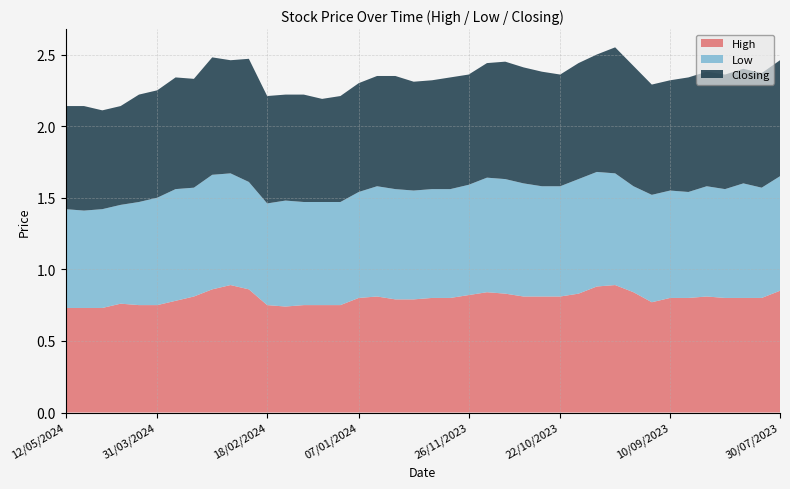

Reading right to left, extract all data points from this chart.

High: 30/07/2023=0.8	06/08/2023=0.8	13/08/2023=0.8	20/08/2023=0.8	27/08/2023=0.8	03/09/2023=0.8	10/09/2023=0.8	17/09/2023=0.8	24/09/2023=0.8	01/10/2023=0.9	08/10/2023=0.9	15/10/2023=0.8	22/10/2023=0.8	29/10/2023=0.8	05/11/2023=0.8	12/11/2023=0.8	19/11/2023=0.8	26/11/2023=0.8	03/12/2023=0.8	10/12/2023=0.8	17/12/2023=0.8	24/12/2023=0.8	31/12/2023=0.8	07/01/2024=0.8	14/01/2024=0.8	21/01/2024=0.8	28/01/2024=0.8	04/02/2024=0.7	18/02/2024=0.8	25/02/2024=0.9	03/03/2024=0.9	10/03/2024=0.9	17/03/2024=0.8	24/03/2024=0.8	31/03/2024=0.8	14/04/2024=0.8	21/04/2024=0.8	28/04/2024=0.7	05/05/2024=0.7	12/05/2024=0.7
Low: 30/07/2023=0.8	06/08/2023=0.8	13/08/2023=0.8	20/08/2023=0.8	27/08/2023=0.8	03/09/2023=0.7	10/09/2023=0.8	17/09/2023=0.8	24/09/2023=0.7	01/10/2023=0.8	08/10/2023=0.8	15/10/2023=0.8	22/10/2023=0.8	29/10/2023=0.8	05/11/2023=0.8	12/11/2023=0.8	19/11/2023=0.8	26/11/2023=0.8	03/12/2023=0.8	10/12/2023=0.8	17/12/2023=0.8	24/12/2023=0.8	31/12/2023=0.8	07/01/2024=0.7	14/01/2024=0.7	21/01/2024=0.7	28/01/2024=0.7	04/02/2024=0.7	18/02/2024=0.7	25/02/2024=0.8	03/03/2024=0.8	10/03/2024=0.8	17/03/2024=0.8	24/03/2024=0.8	31/03/2024=0.8	14/04/2024=0.7	21/04/2024=0.7	28/04/2024=0.7	05/05/2024=0.7	12/05/2024=0.7
Closing: 30/07/2023=0.8	06/08/2023=0.8	13/08/2023=0.8	20/08/2023=0.8	27/08/2023=0.8	03/09/2023=0.8	10/09/2023=0.8	17/09/2023=0.8	24/09/2023=0.8	01/10/2023=0.9	08/10/2023=0.8	15/10/2023=0.8	22/10/2023=0.8	29/10/2023=0.8	05/11/2023=0.8	12/11/2023=0.8	19/11/2023=0.8	26/11/2023=0.8	03/12/2023=0.8	10/12/2023=0.8	17/12/2023=0.8	24/12/2023=0.8	31/12/2023=0.8	07/01/2024=0.8	14/01/2024=0.7	21/01/2024=0.7	28/01/2024=0.8	04/02/2024=0.7	18/02/2024=0.8	25/02/2024=0.9	03/03/2024=0.8	10/03/2024=0.8	17/03/2024=0.8	24/03/2024=0.8	31/03/2024=0.8	14/04/2024=0.8	21/04/2024=0.7	28/04/2024=0.7	05/05/2024=0.7	12/05/2024=0.7